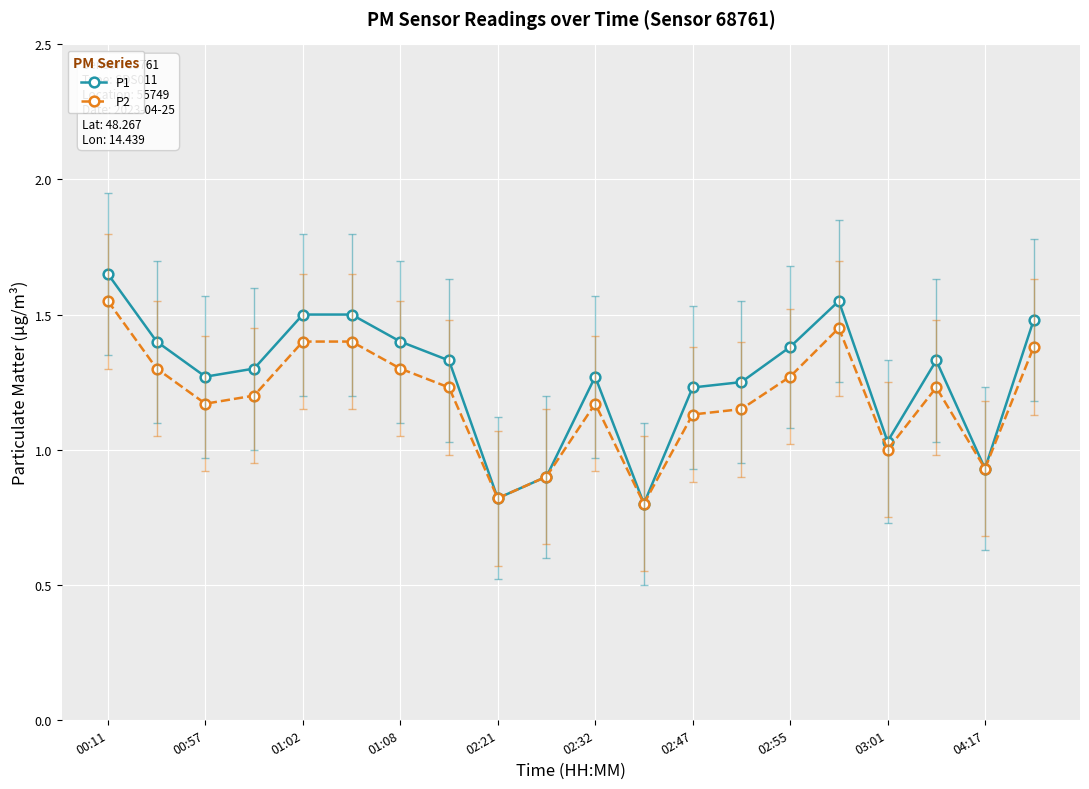

How many lines are shown in the chart?

2